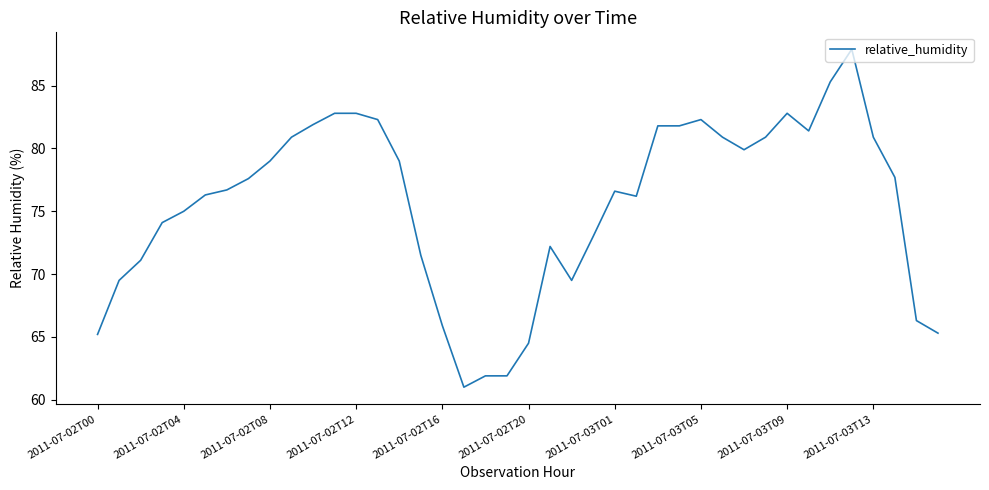

What is the difference between the maximum and minimum values?

26.9